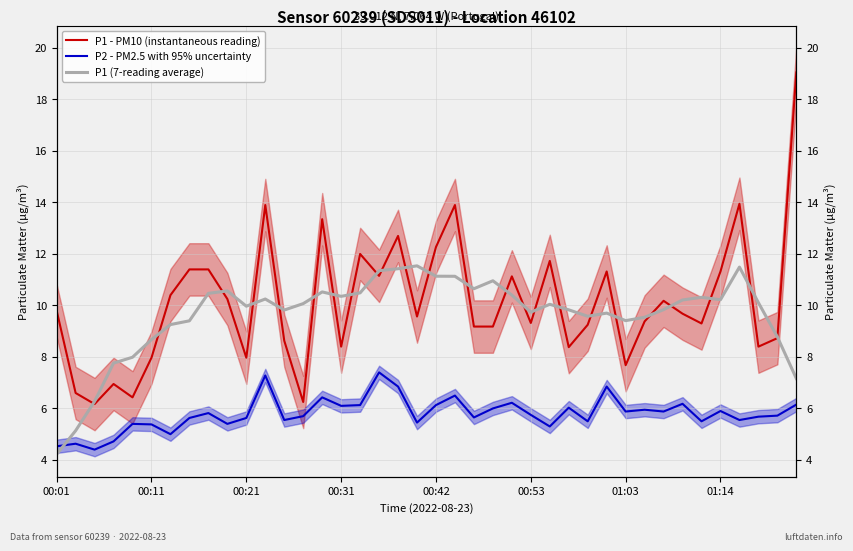

The P2 - PM2.5 with 95% uncertainty series shows 5.4 at 00:11. True or false?

True